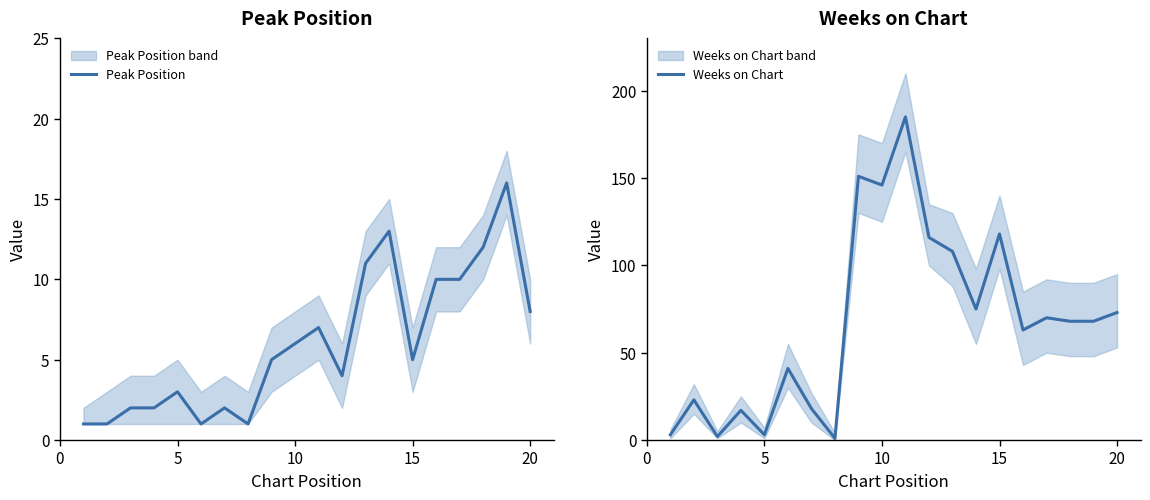

What is the highest value of the Weeks on Chart series?

185